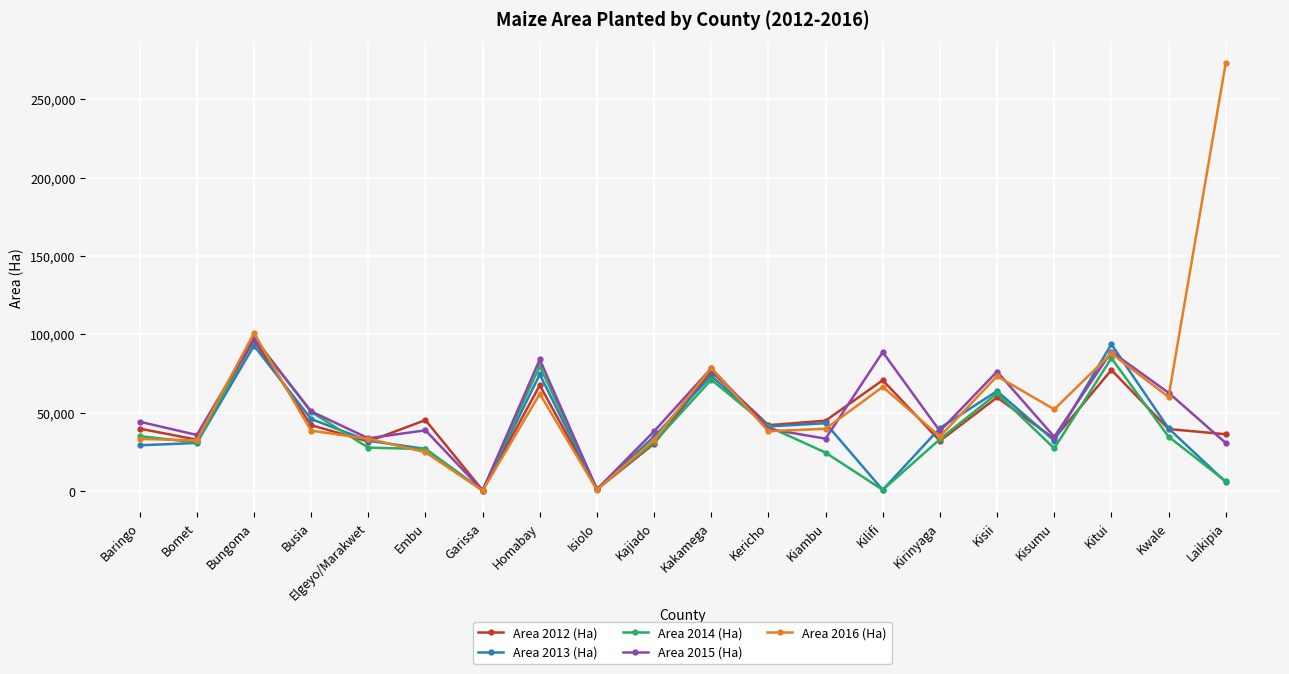

The Area 2013 (Ha) series shows 115112 at Homabay. True or false?

False